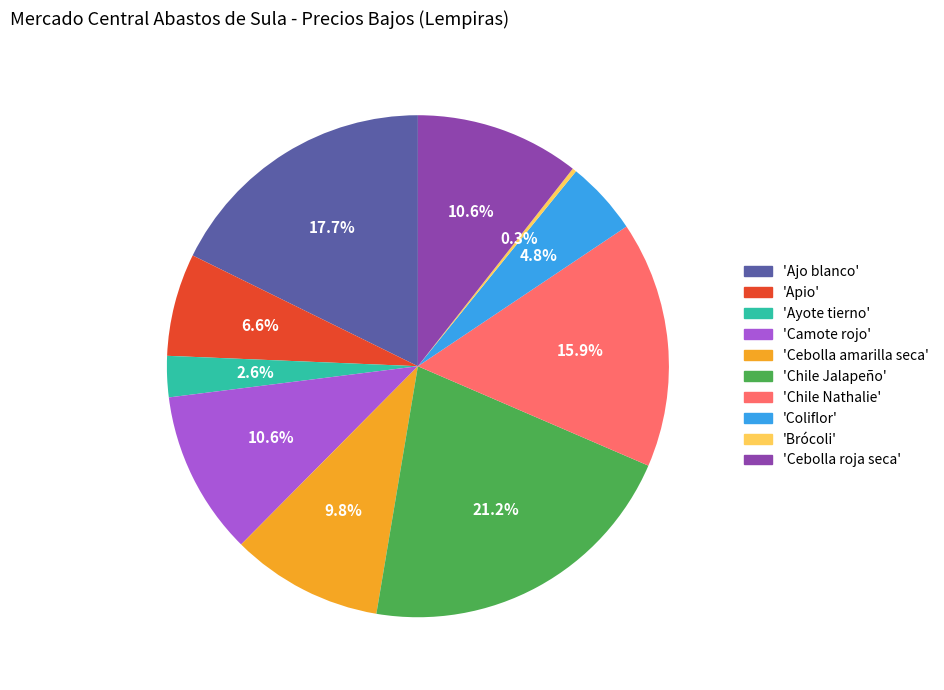

Combined, do 'Ayote tierno' and 'Chile Nathalie' account for over 50%?

No